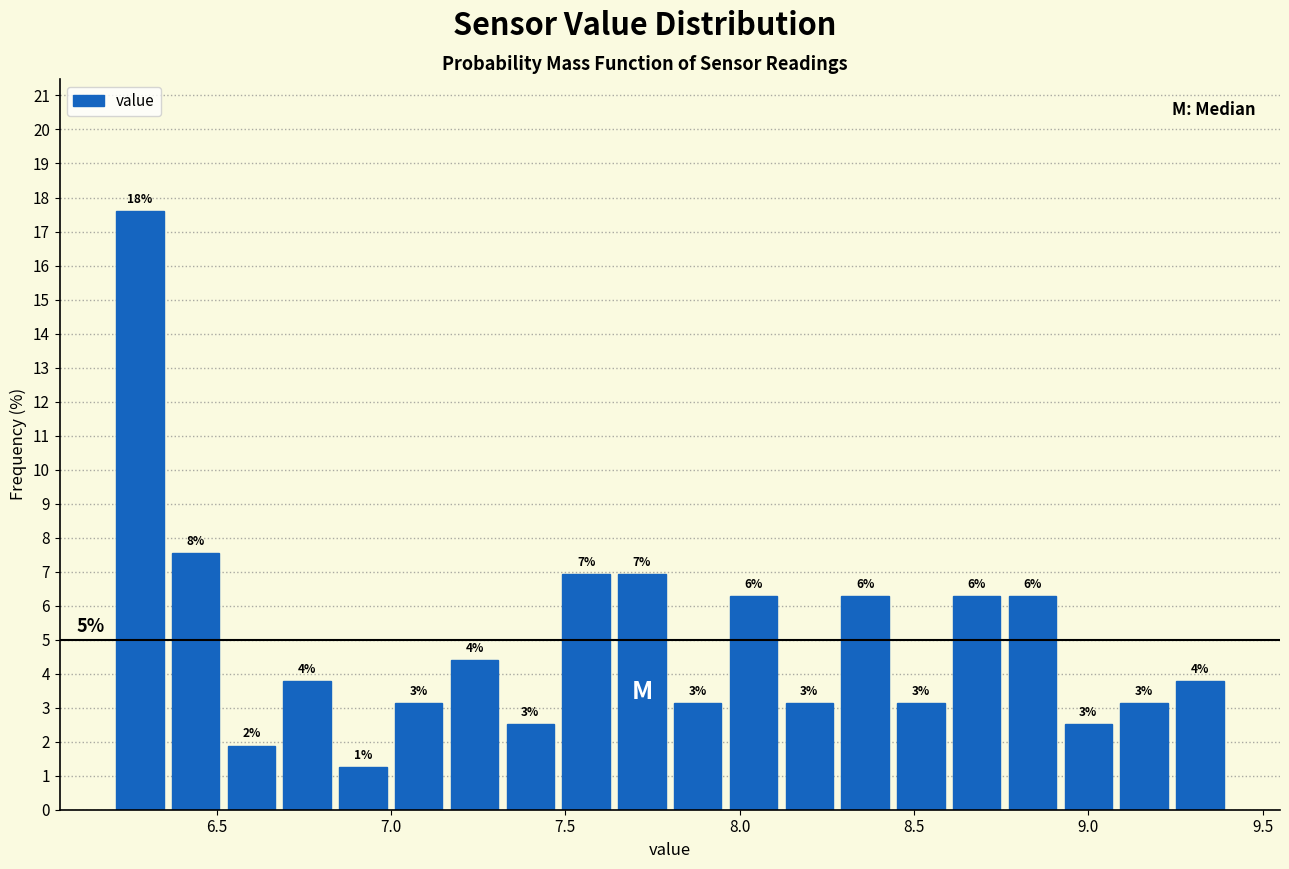

Around what value on the x-axis is the tallest bar? Give the approximate position of its centre, as read against the axis.

6.30